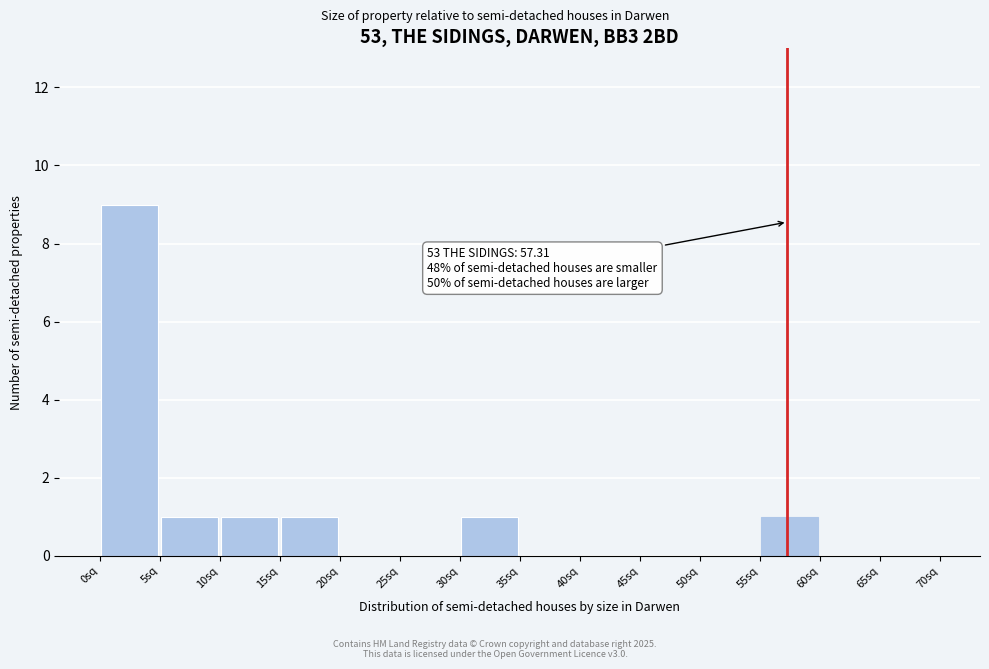

Over which range of the x-axis is the bar tallest?

0 to 5